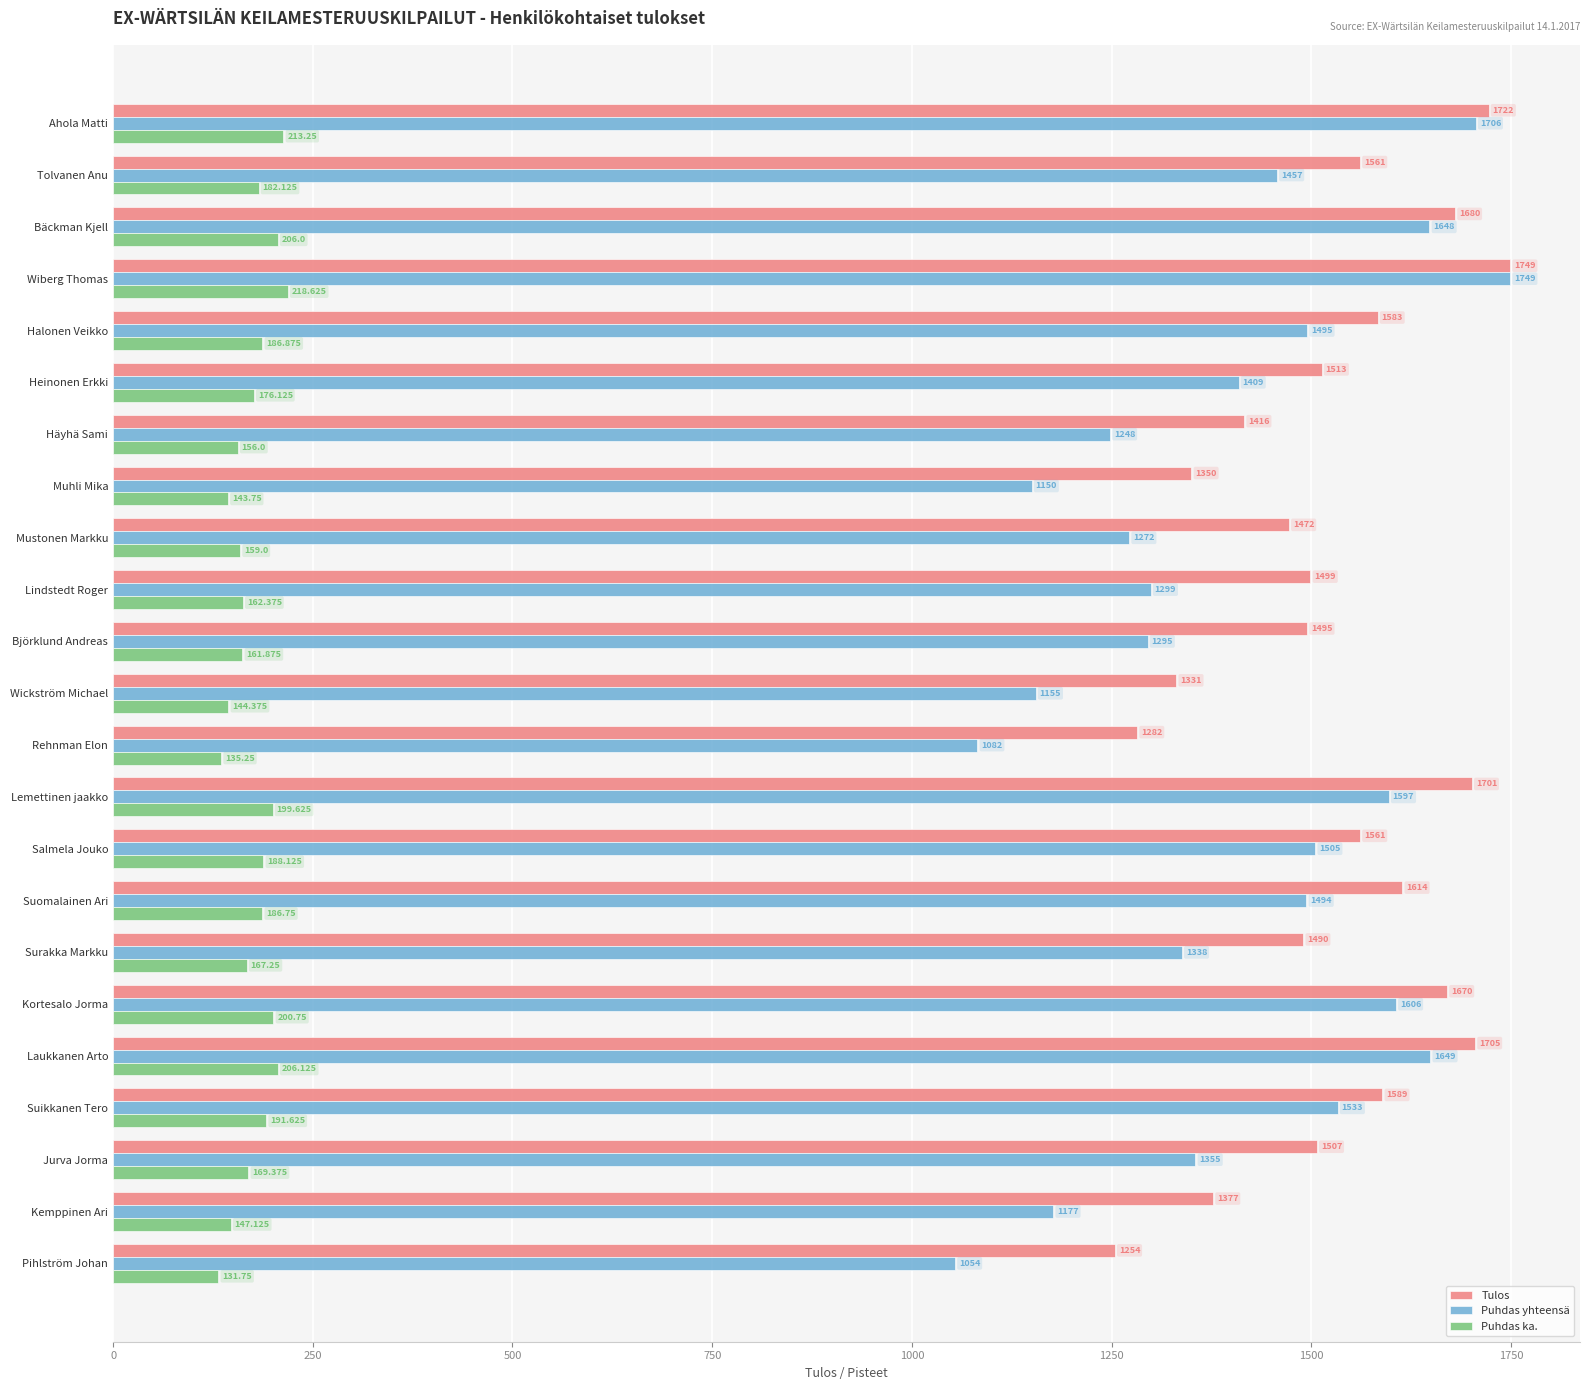

Which series has the widest spread of values?

Puhdas yhteensä